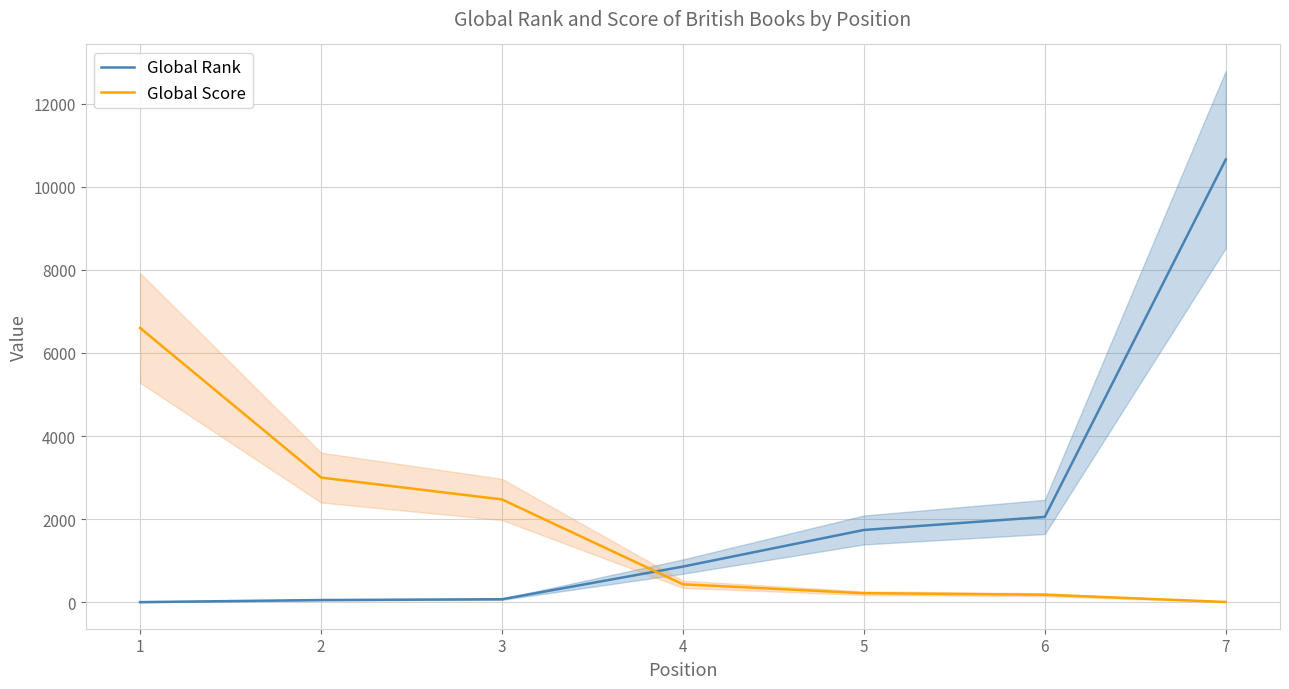

Rank the categories by Global Rank value from highest to lowest.

7, 6, 5, 4, 3, 2, 1